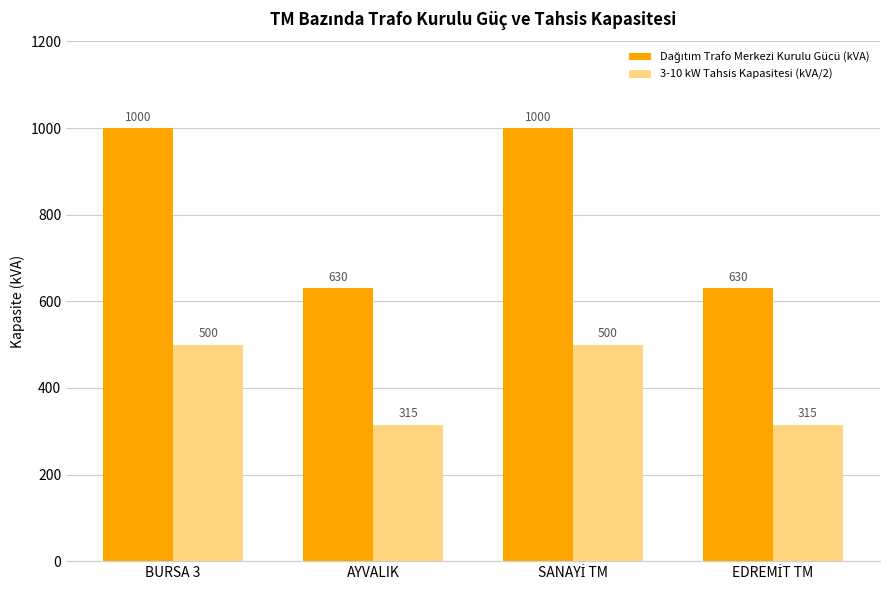

What is the total value across all series at BURSA 3?

1500